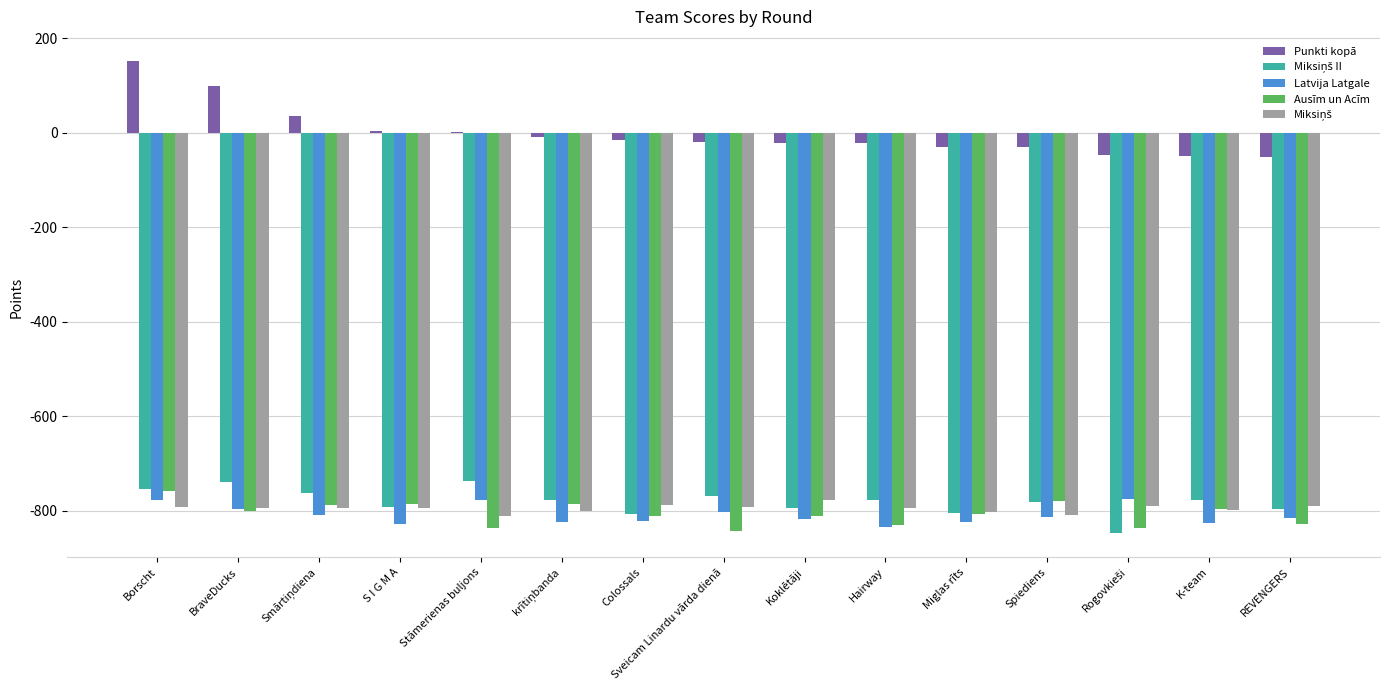

Which category has the highest value across all series?

Borscht